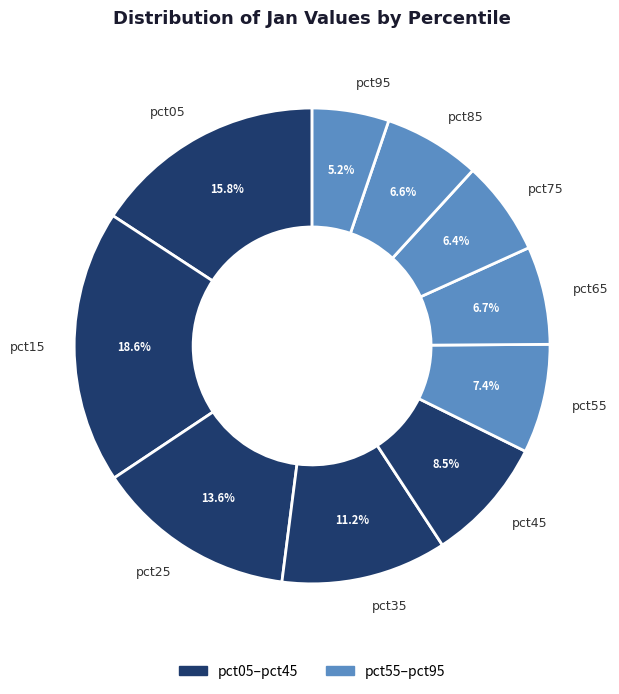

Which category has the biggest portion of the pie?

pct15